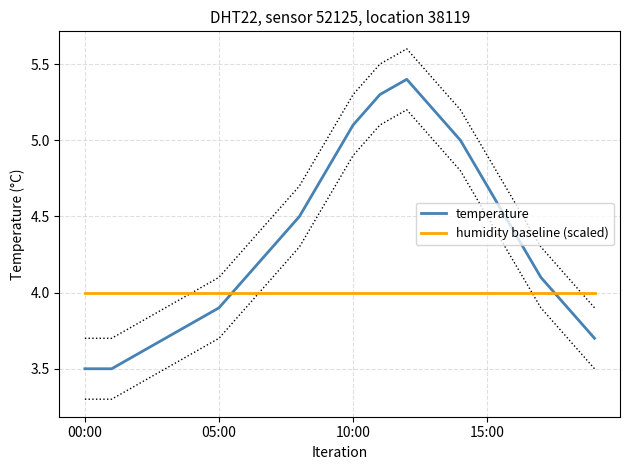

How many data points in temperature are above 4?

12